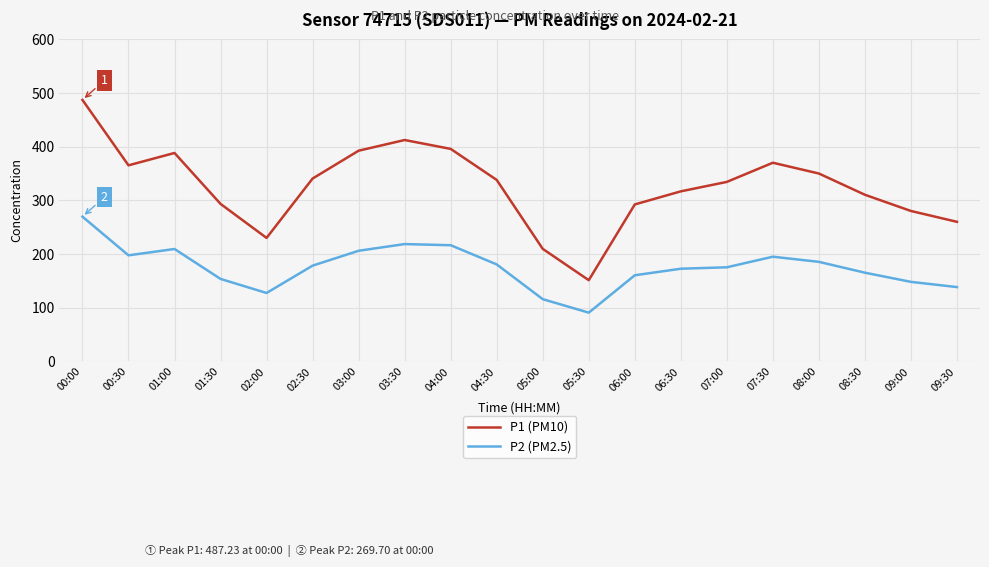

What are all the series names shown in the legend?

P1 (PM10), P2 (PM2.5)